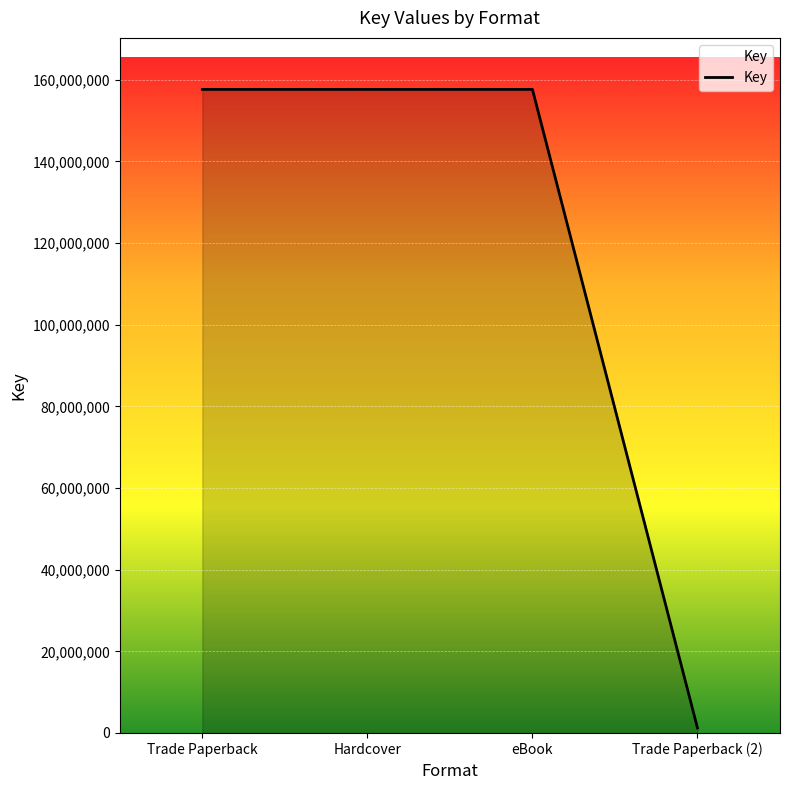

What is the ratio of the value at Hardcover to the value at Trade Paperback?

1.0